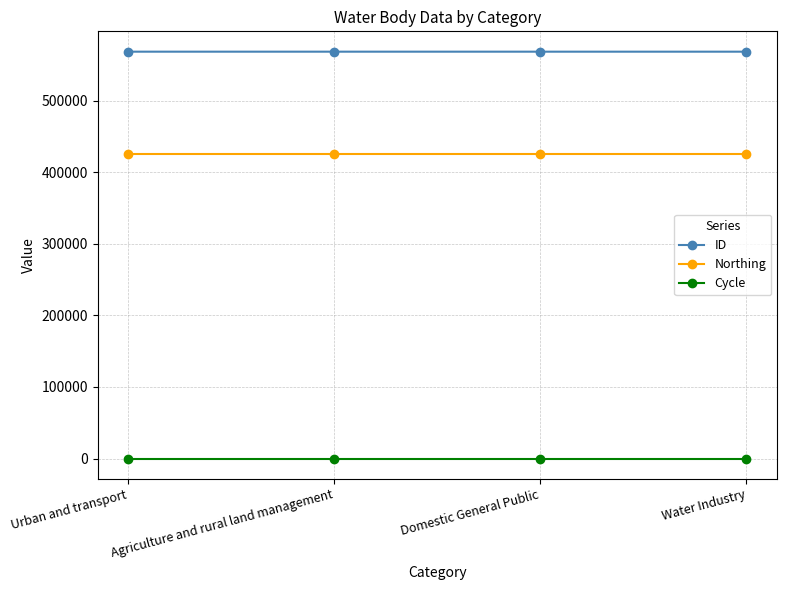

Rank the series at Urban and transport from lowest to highest value.

Cycle, Northing, ID